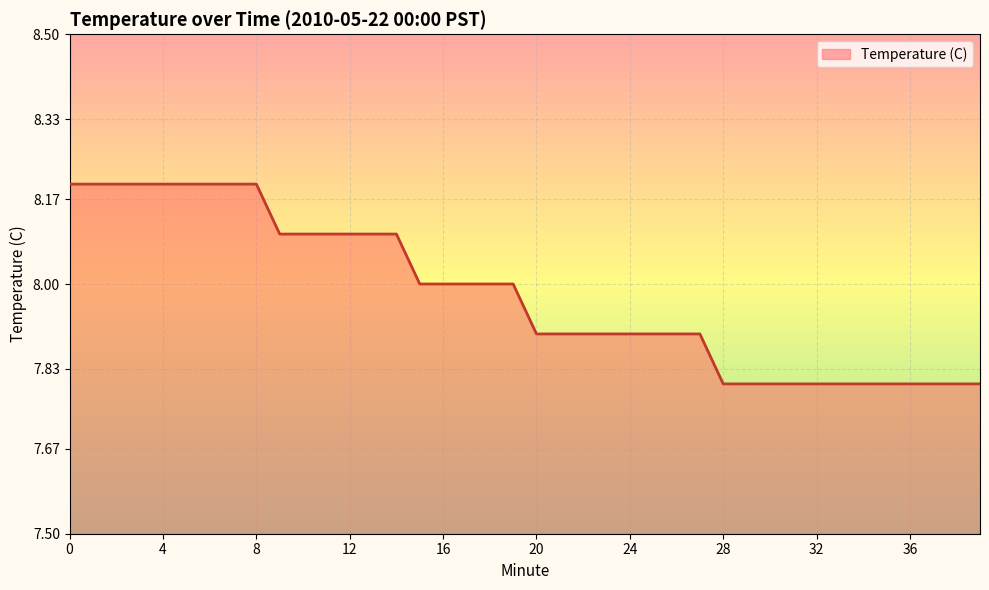

What is the difference between the maximum and minimum values?

0.4